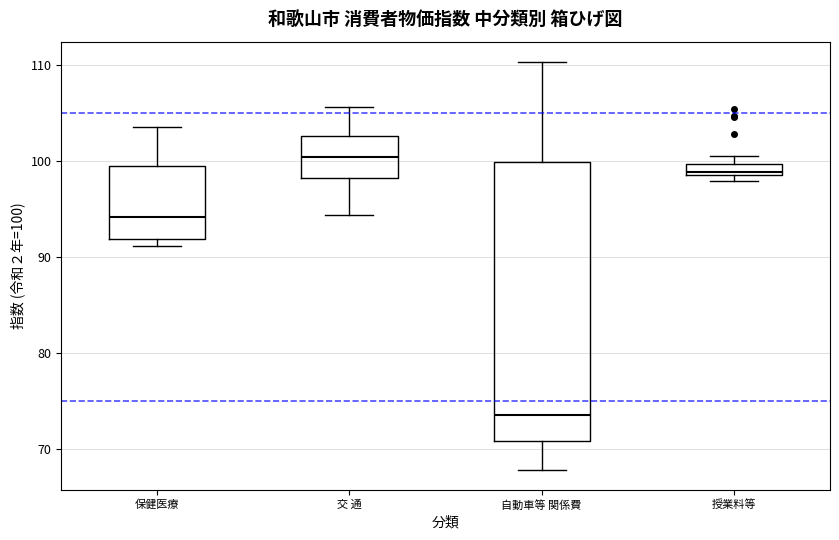

Where is the upper edge of the box for 授業料等 on the y-axis? The values are not printed on the chart, so give them approximately, as read against the axis.

100